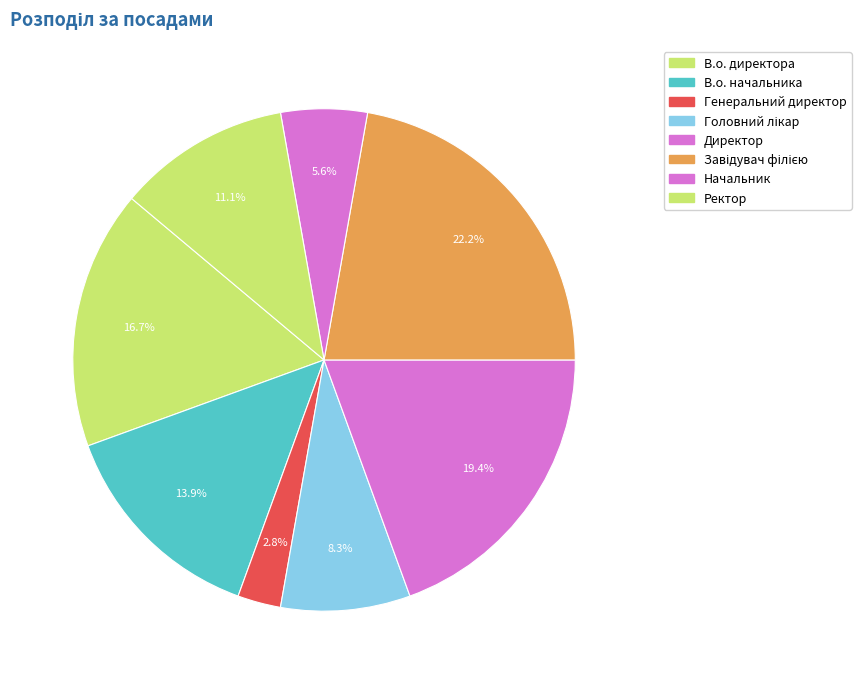

Is it true that Головний лікар is 8% of the pie?

True